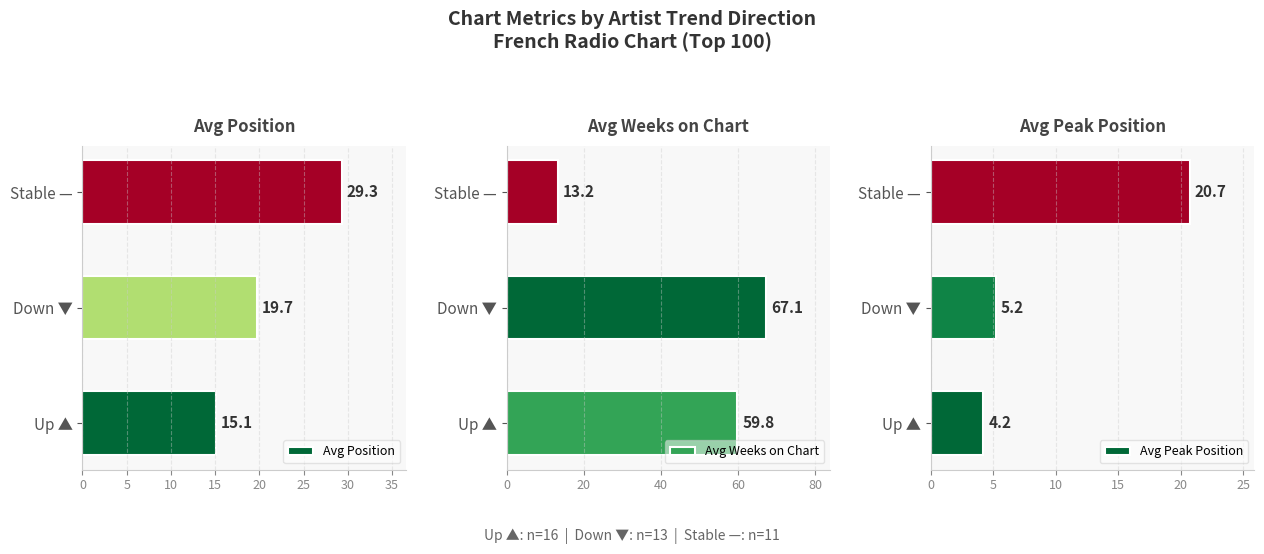

At how many categories does at least one series exceed 59?

2